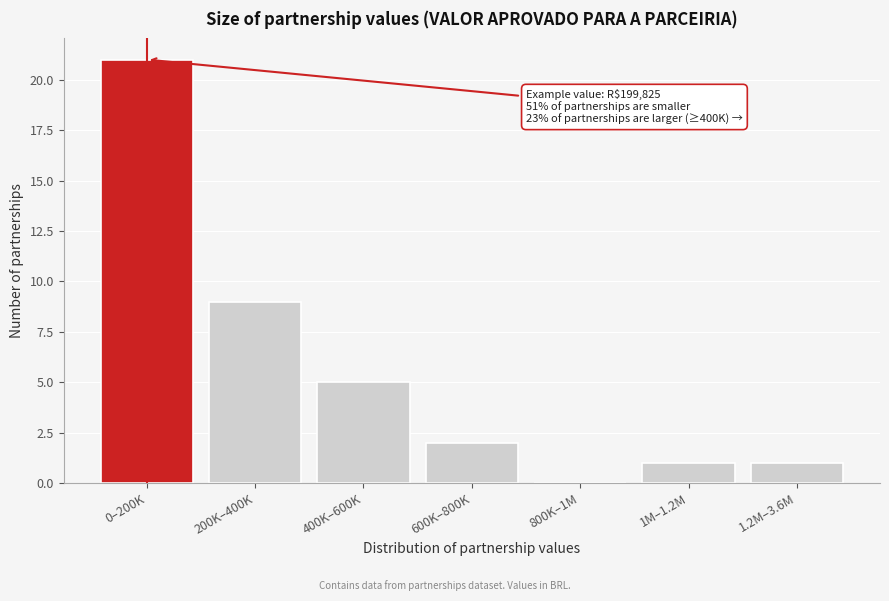

Reading left to right, transcribe all the data shown in this chart.

0–200K=21	200K–400K=9	400K–600K=5	600K–800K=2	800K–1M=0	1M–1.2M=1	1.2M–3.6M=1